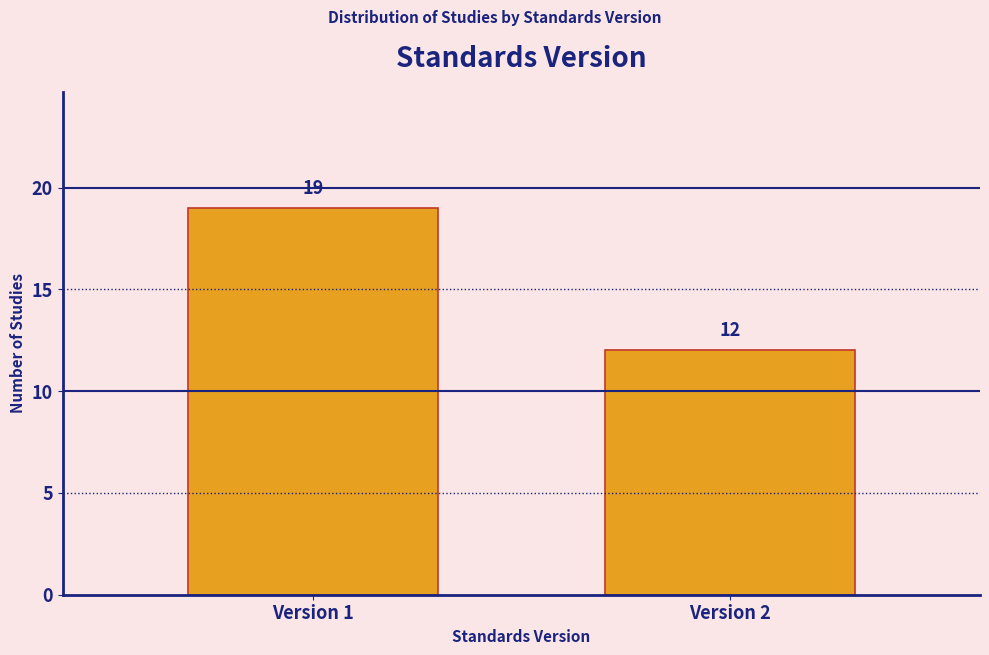

Reading right to left, extract all data points from this chart.

Version 2=12	Version 1=19